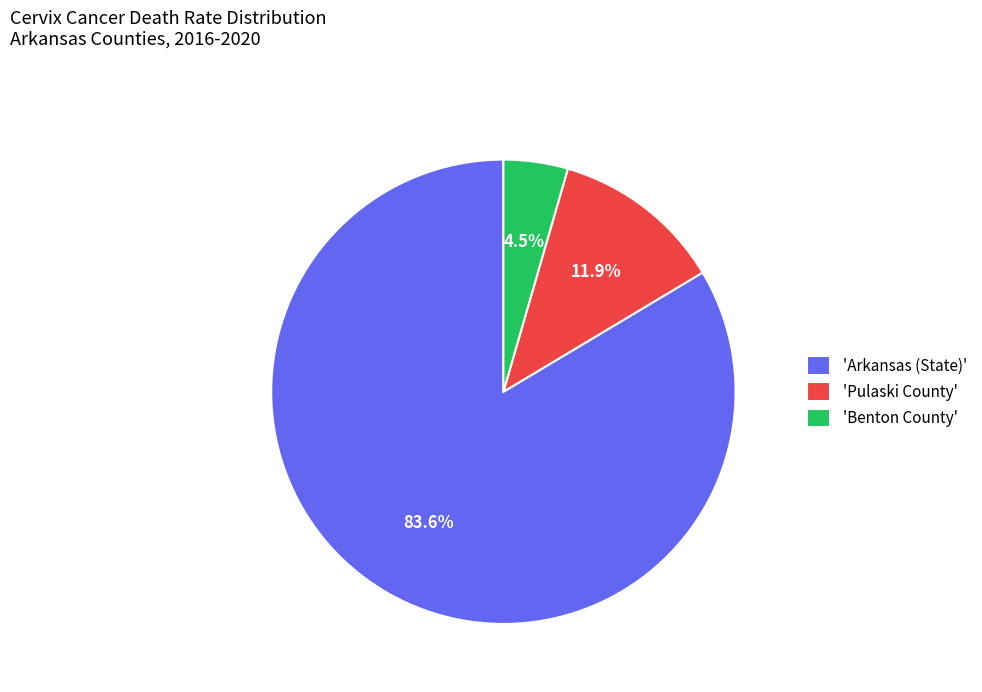

Is there a majority slice in this chart?

Yes